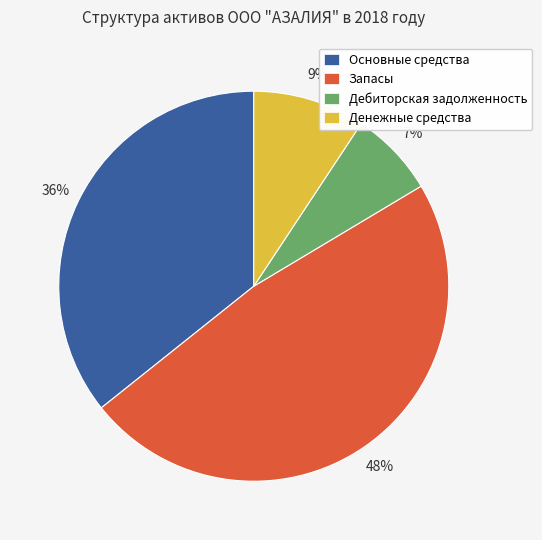

Does Дебиторская задолженность account for over 50% of the chart?

No